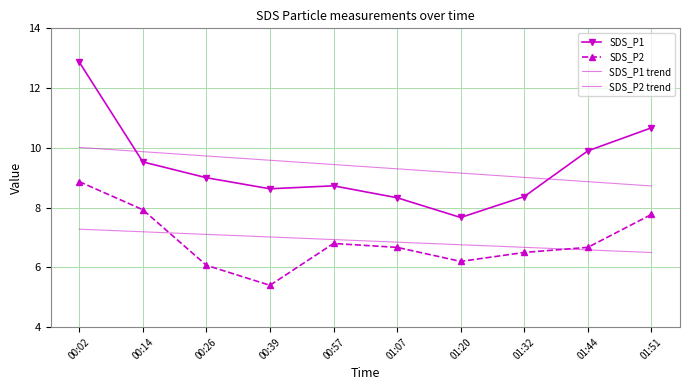

True or false: SDS_P2 has a value of 6.8 at 00:57.

True